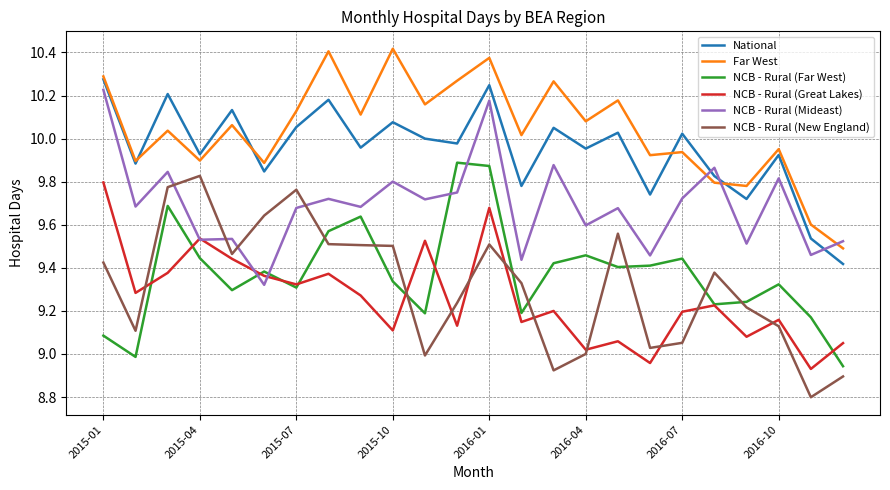

At how many categories does at least one series exceed 9?

24